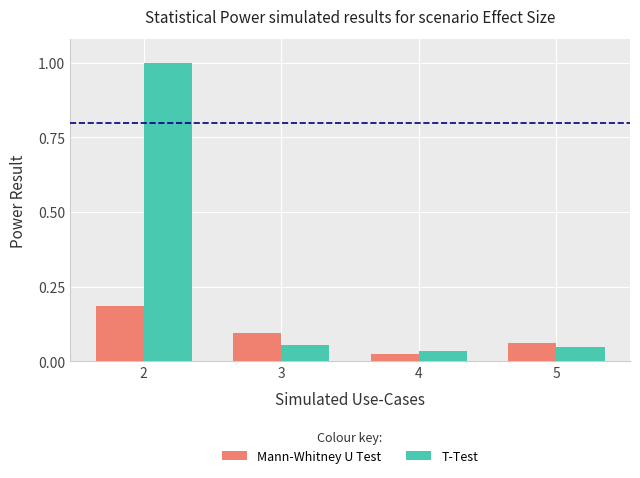

What are all the series names shown in the legend?

Mann-Whitney U Test, T-Test